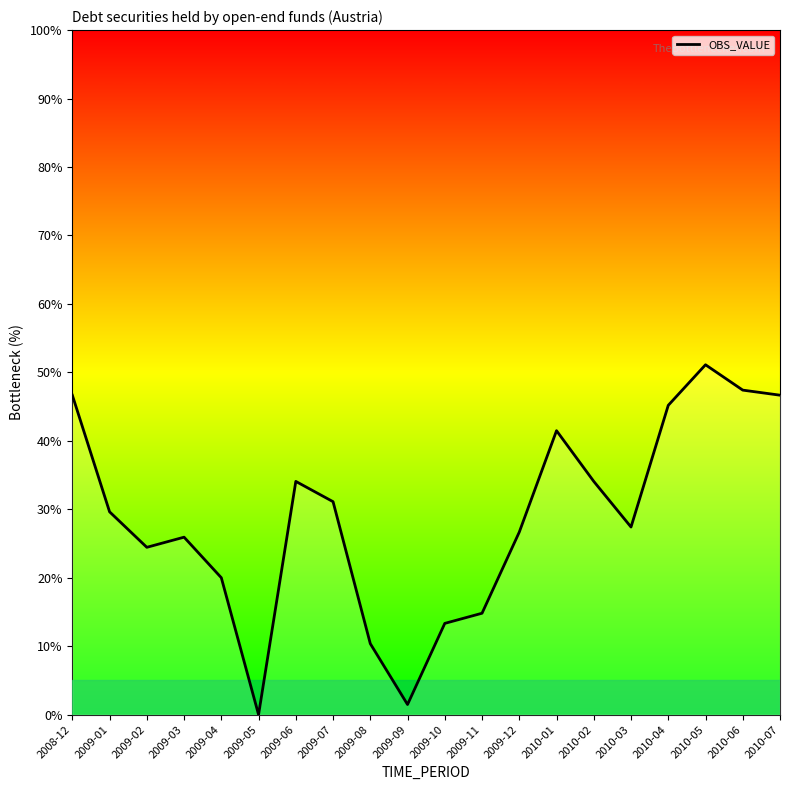

Where does the data first go above 29?

2008-12